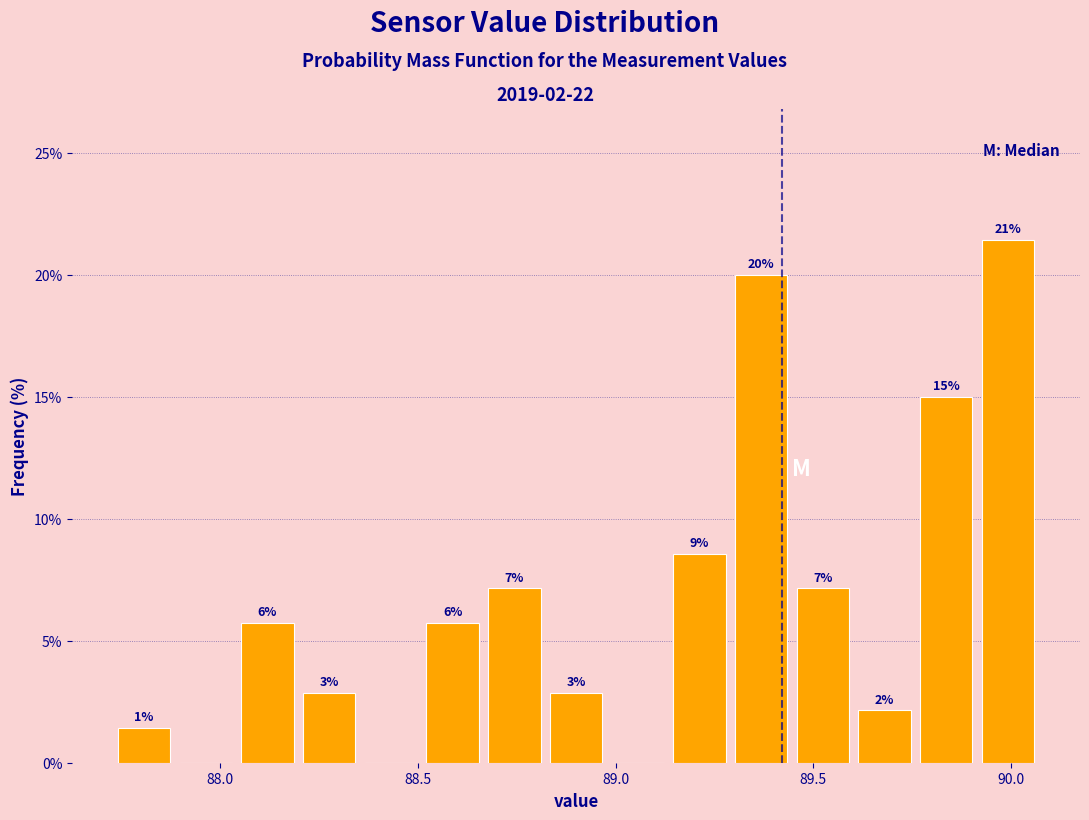

Around what value on the x-axis is the tallest bar? Give the approximate position of its centre, as read against the axis.

90.00